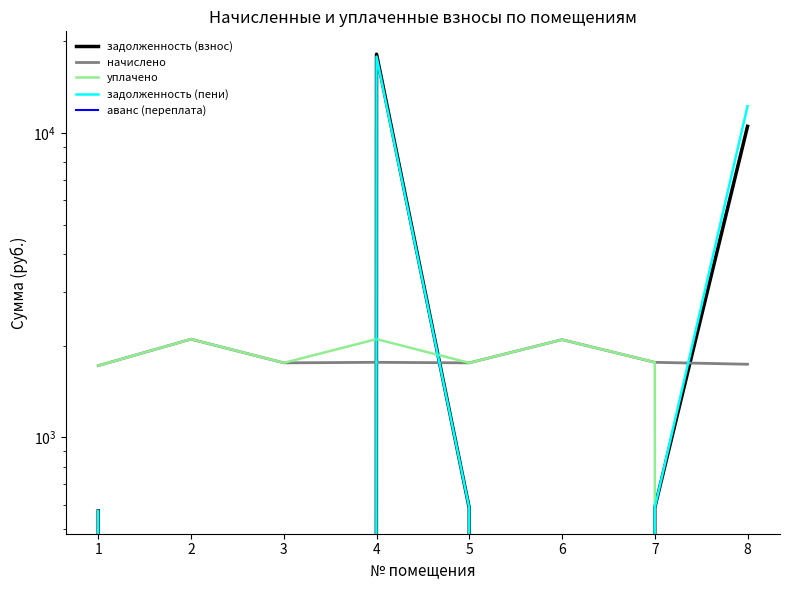

Which label corresponds to the largest value in the chart?

4